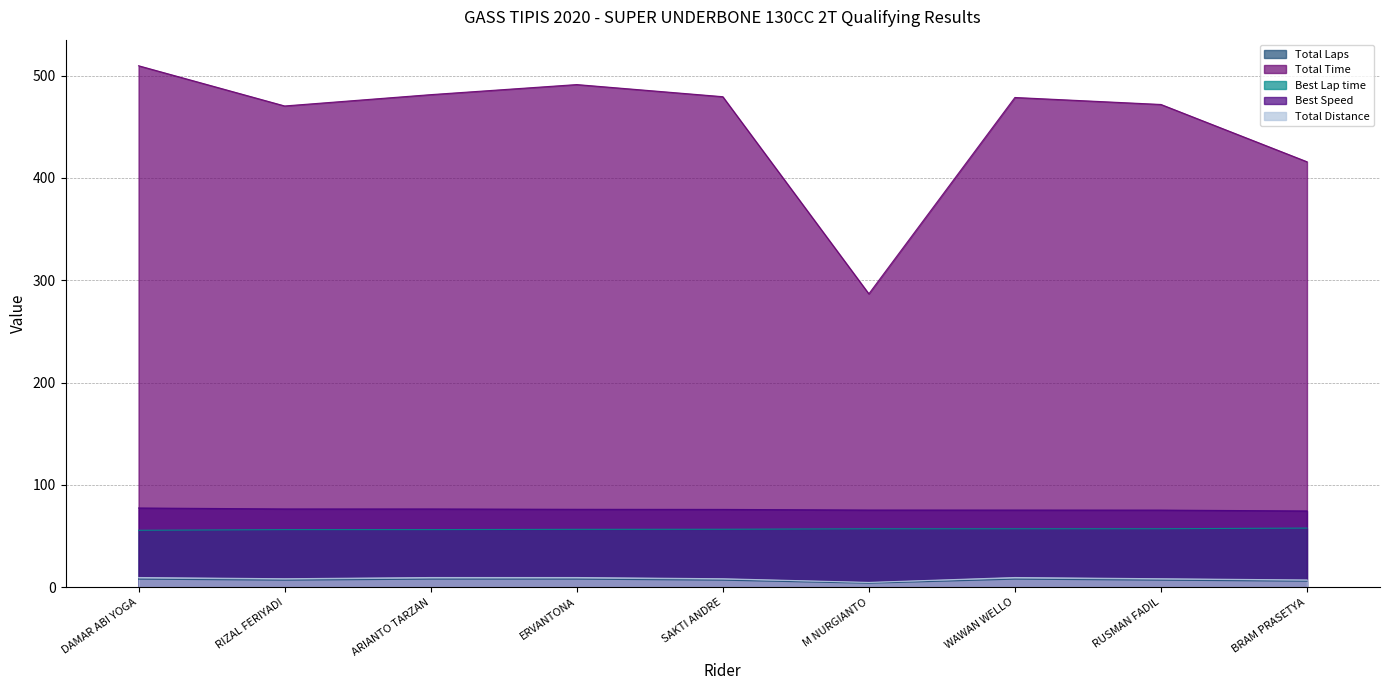

Reading left to right, what are all the values shown in this chart?

Total Laps: 9.6	8.4	9.6	9.6	8.4	4.8	9.6	8.4	7.2
Total Time: 509.6	470.3	481.4	491.2	479.4	286.7	478.6	471.8	415.8
Best Lap time: 55.7	56.4	56.4	56.7	56.7	57.2	57.2	57.3	57.9
Best Speed: 77.5	76.6	76.6	76.2	76.1	75.5	75.5	75.5	74.6
Total Distance: 8.0	7.0	8.0	8.0	7.0	4.0	8.0	7.0	6.0